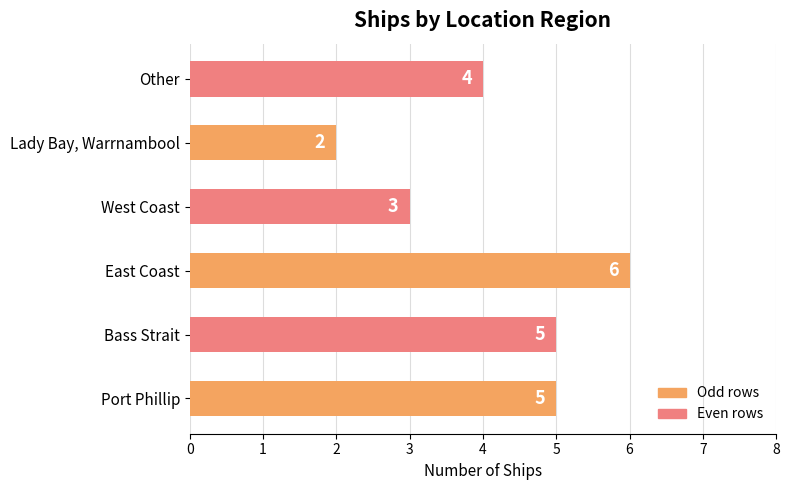

Which label corresponds to the largest value in the chart?

East Coast